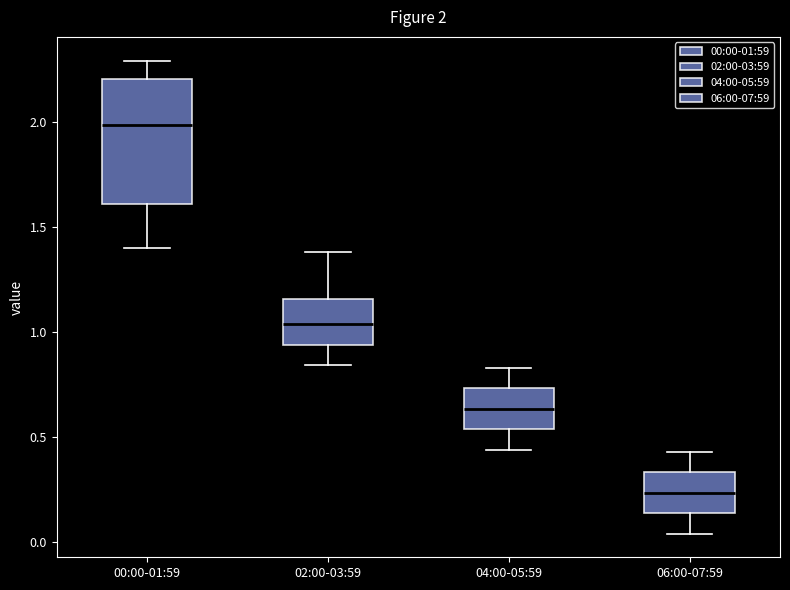

Which box is the tallest, from its lower edge to its upper edge?

00:00-01:59